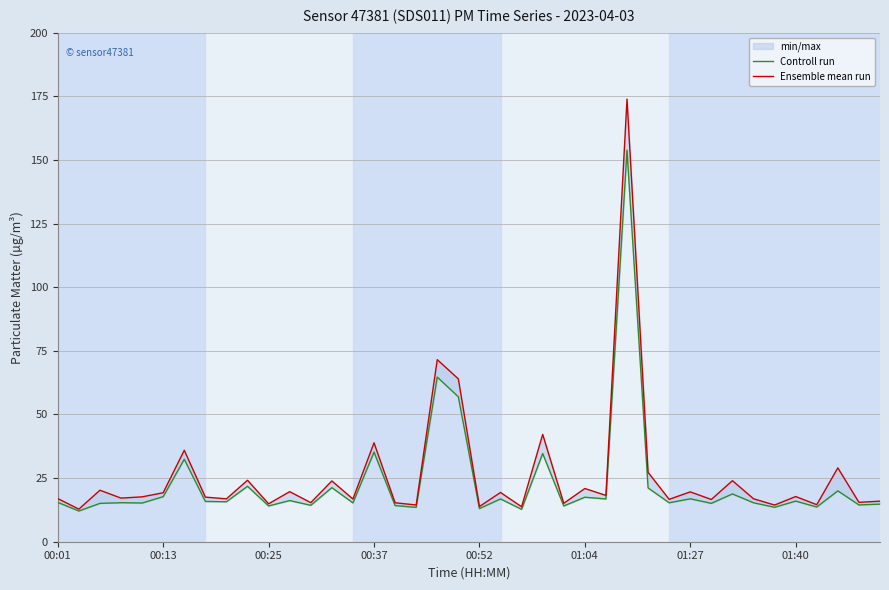

What is the highest value of the Ensemble mean run series?

173.9